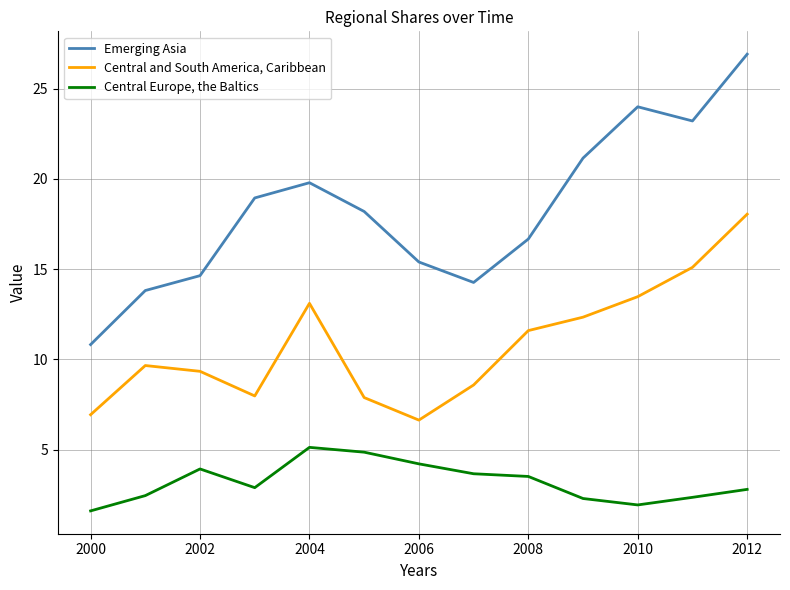

What is the maximum value shown in the chart?

26.9